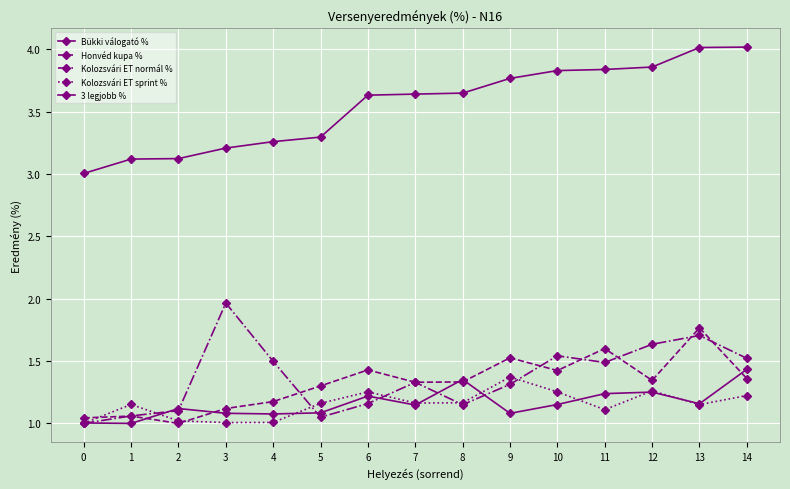

True or false: 3 legjobb % and Kolozsvári ET sprint % cross at least once.

False